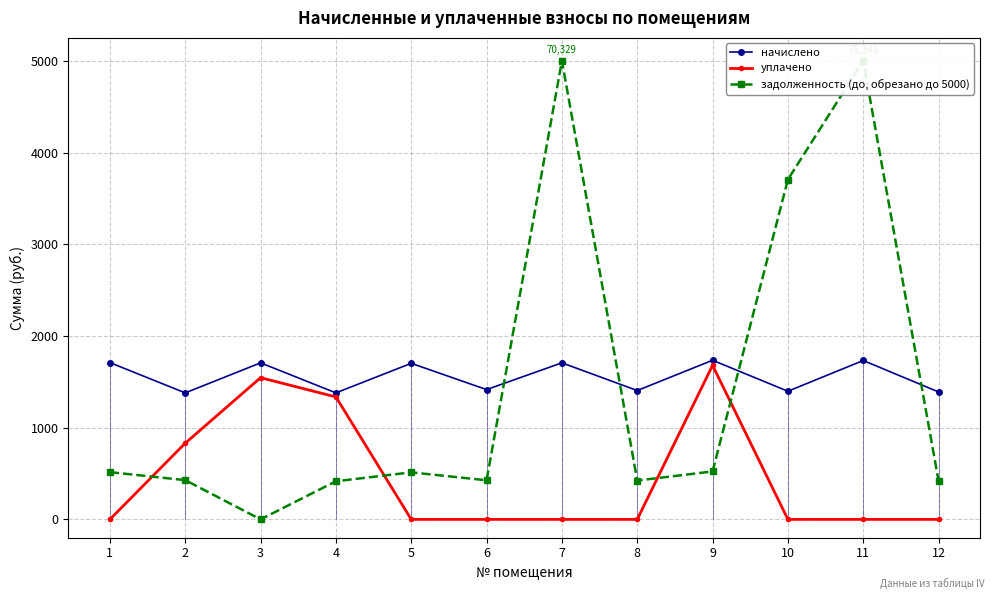

What are all the series names shown in the legend?

начислено, уплачено, задолженность (до, обрезано до 5000)